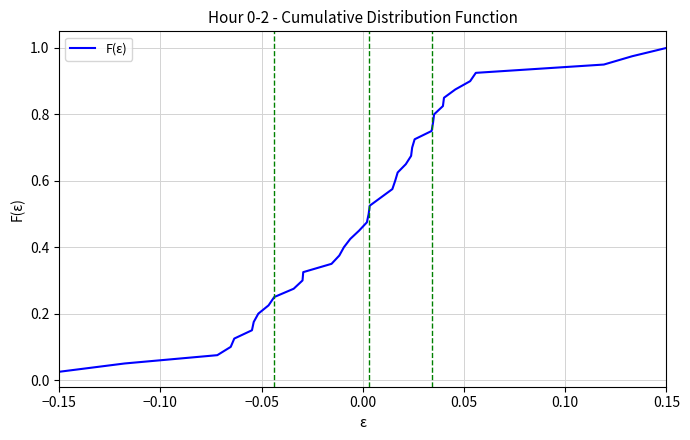

How many lines are shown in the chart?

1